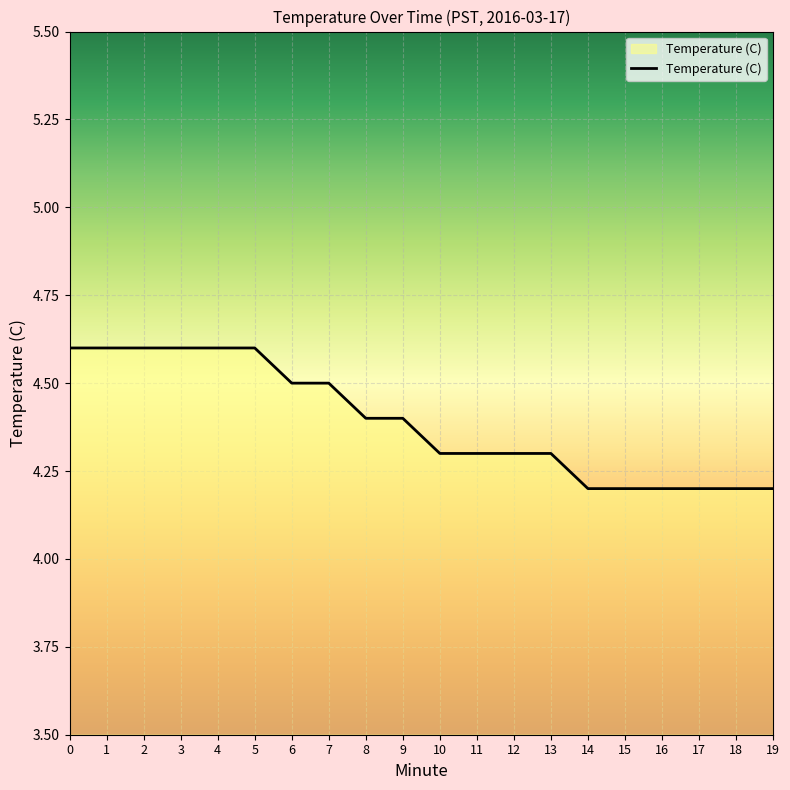

Does the chart display data point markers on the line(s)?

No